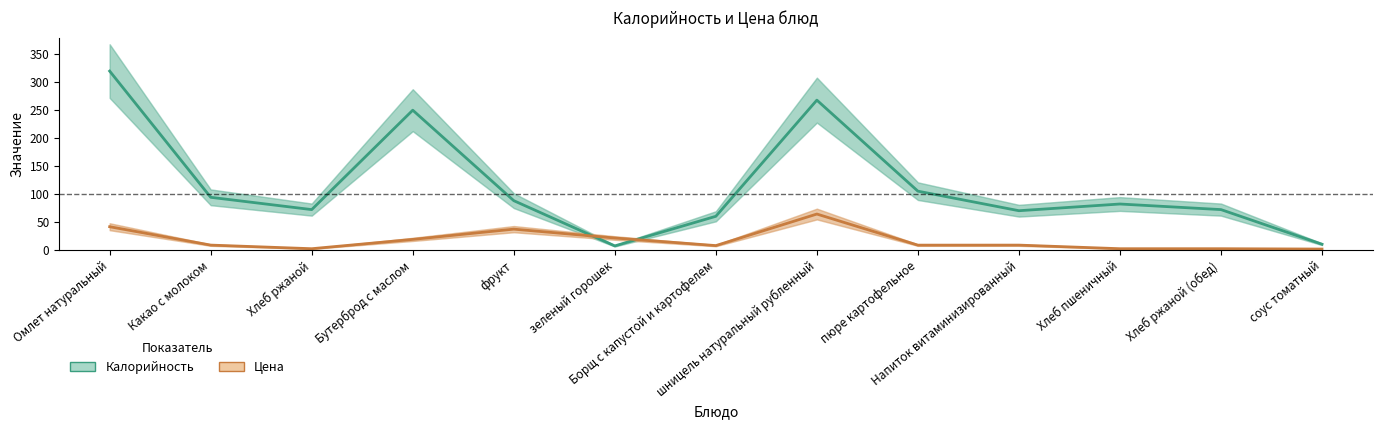

How many data points in Калорийность are less than 82?

6